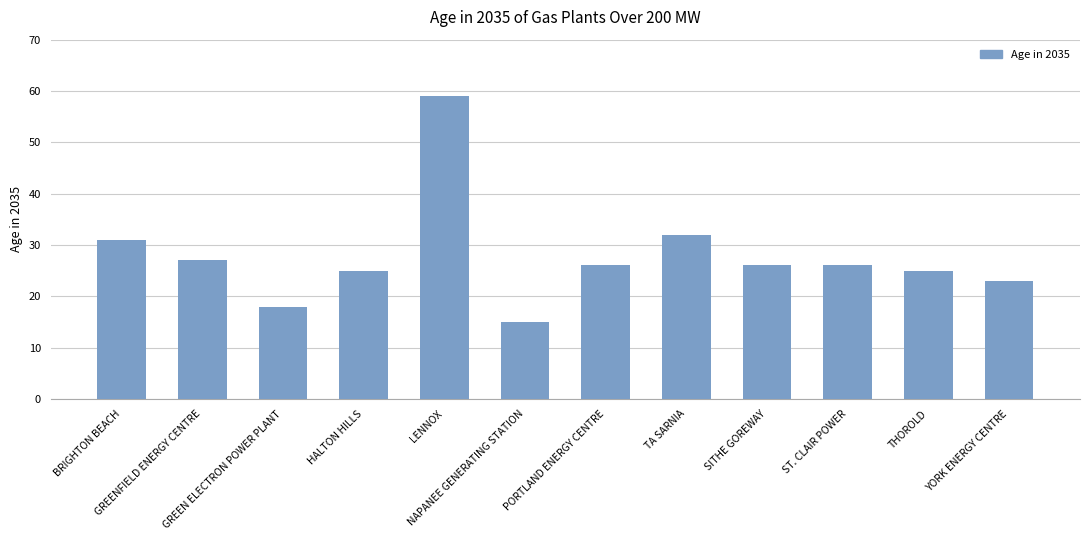

What is the value of the 3rd bar from the left?

18